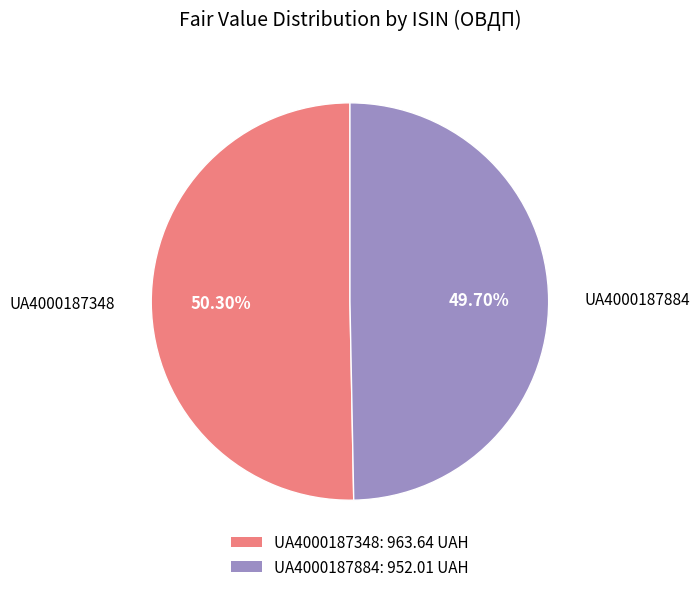

Is there a majority slice in this chart?

Yes